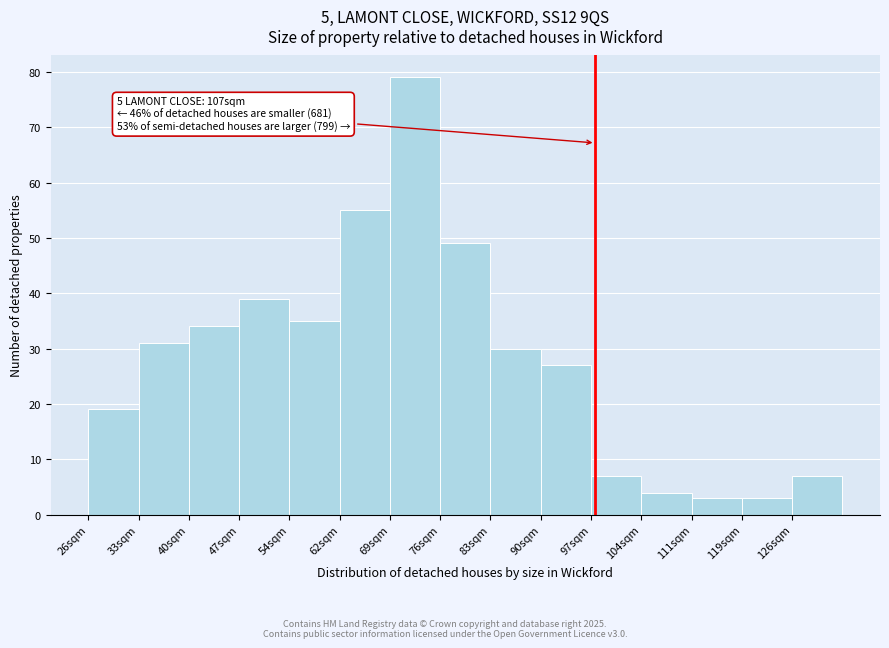

Reading left to right, extract all data points from this chart.

19	31	34	39	35	55	79	49	30	27	7	4	3	3	7